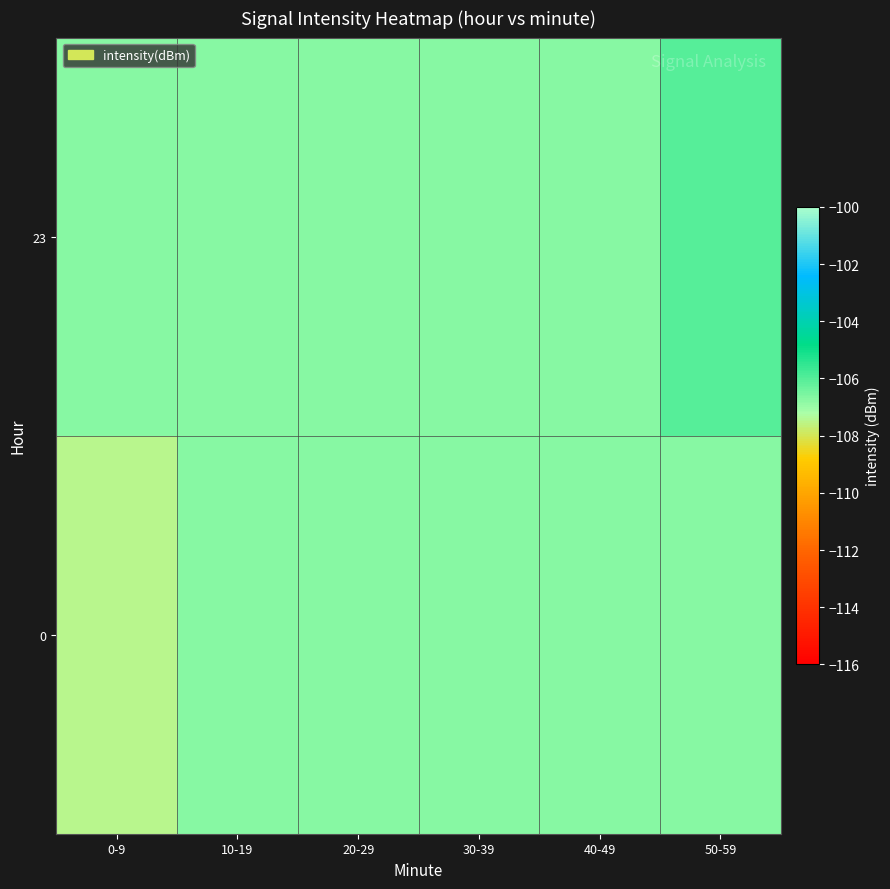

Reading left to right, extract all data points from this chart.

0: 0-9=-107.5	10-19=-106.7	20-29=-106.7	30-39=-106.7	40-49=-106.7	50-59=-106.7
23: 0-9=-106.7	10-19=-106.7	20-29=-106.7	30-39=-106.7	40-49=-106.7	50-59=-106.0